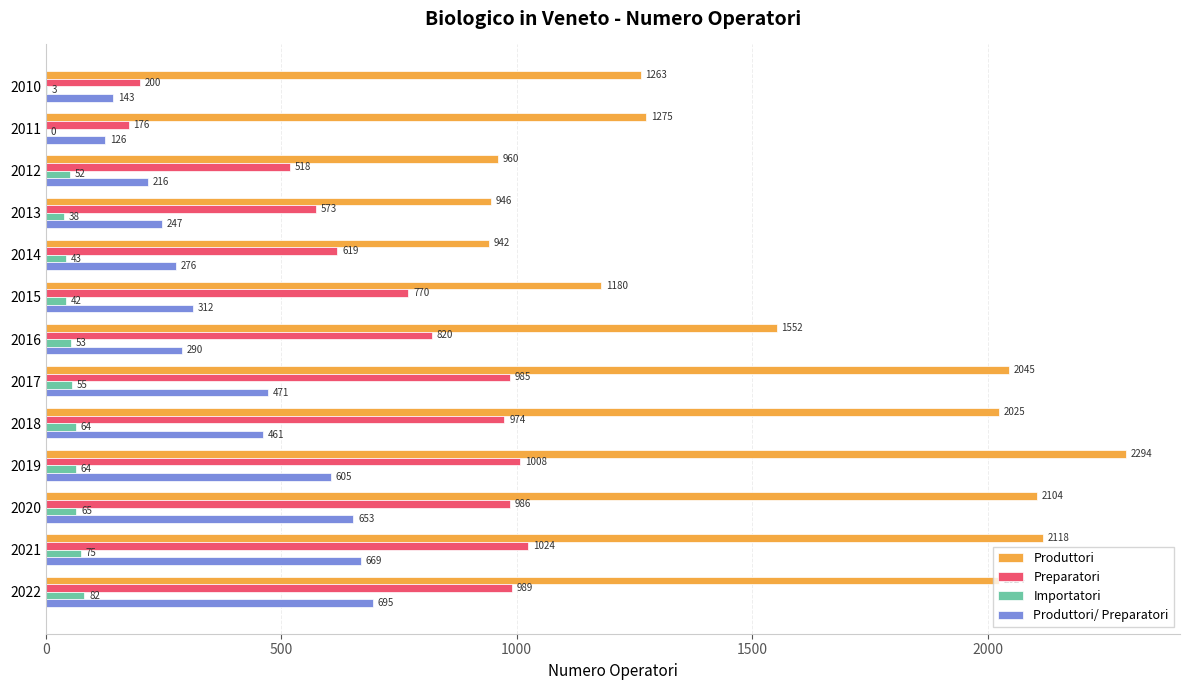

Which category has the highest value in the Preparatori series?

2021